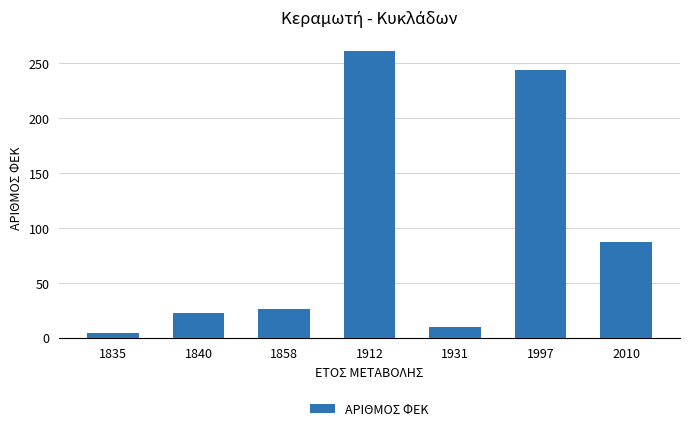

What is the average value?

93